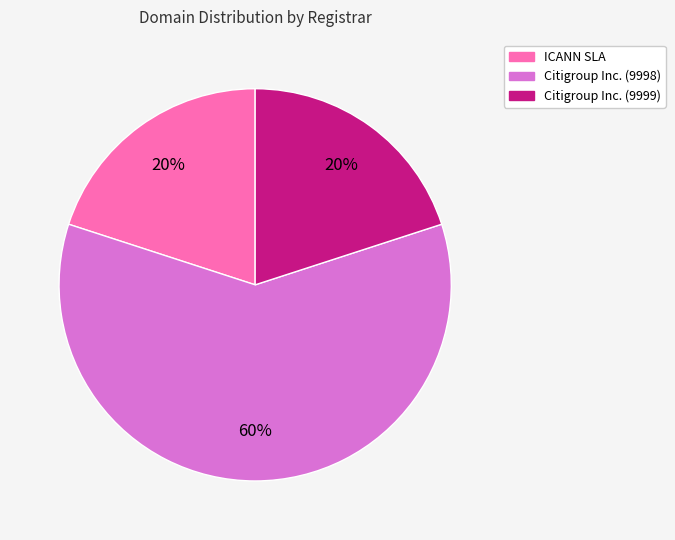

To the nearest percent, what is the average slice percentage?

33%